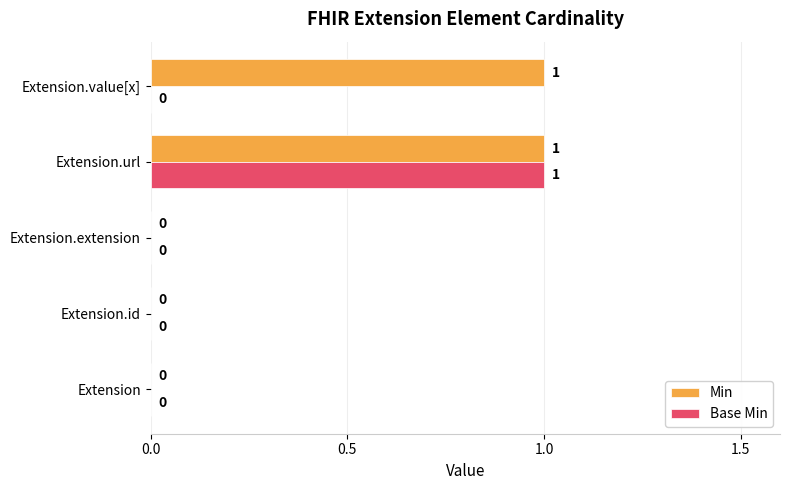

How many values in the Base Min series exceed 0?

1